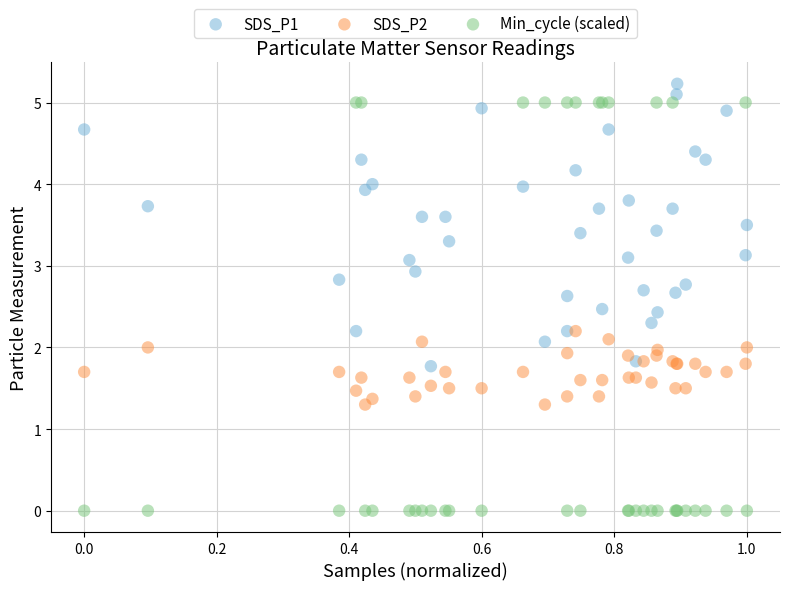

Which series reaches the maximum Y coordinate?

SDS_P1